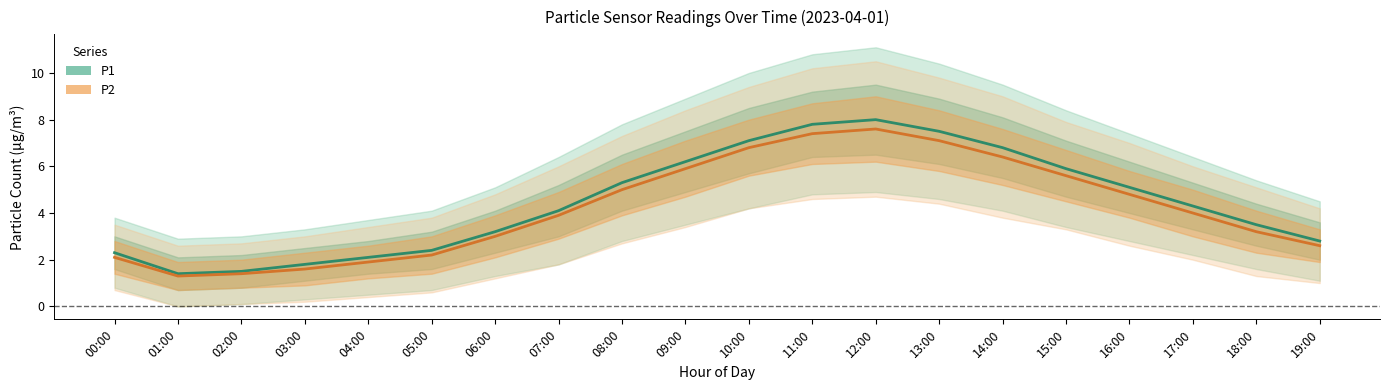

At 14:00, list the series in order from smallest to largest.

P2, P1